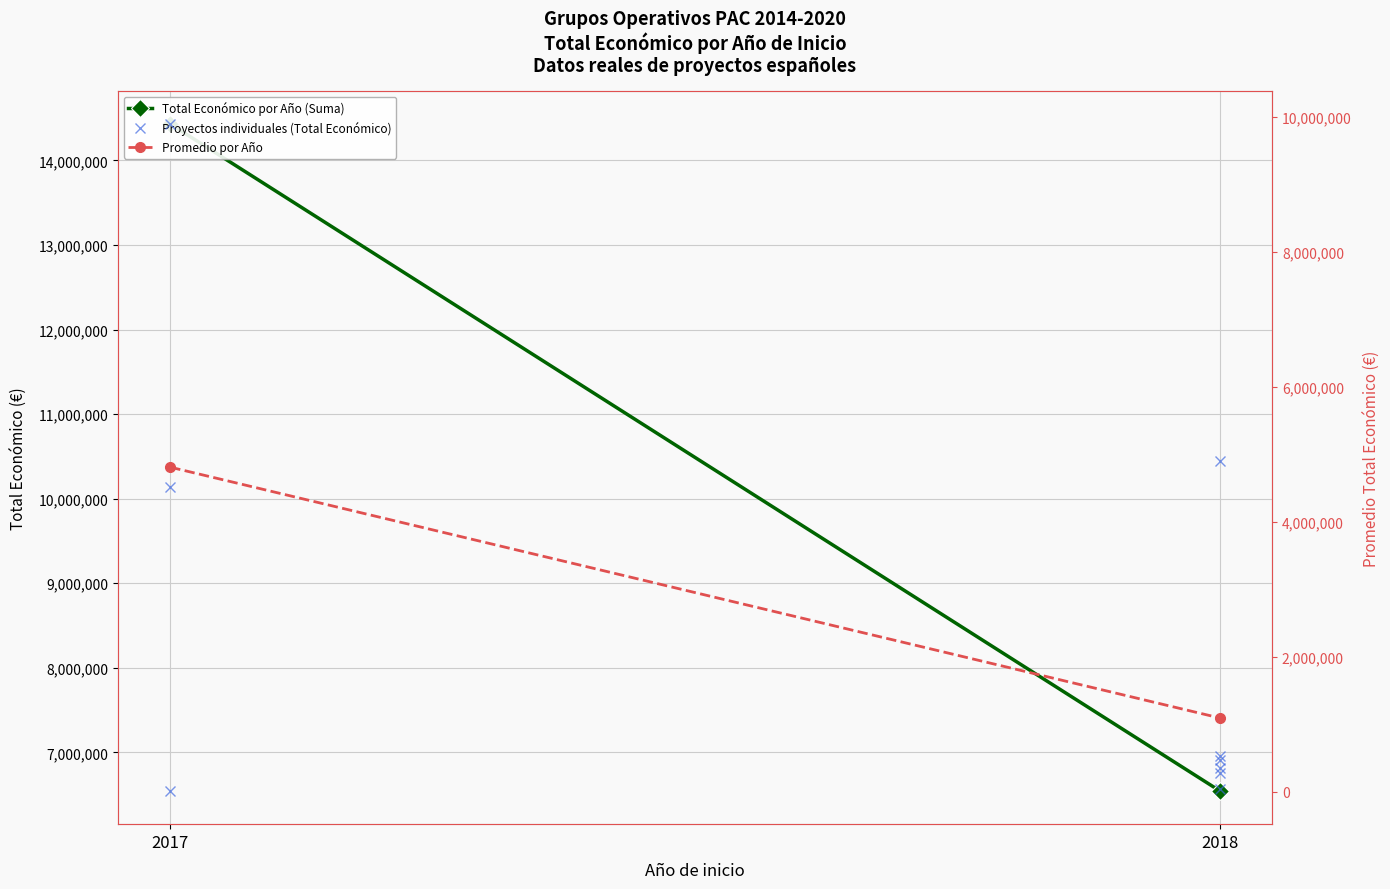

What is the value of the Promedio por Año point at the 1st from the left?

4810280.7